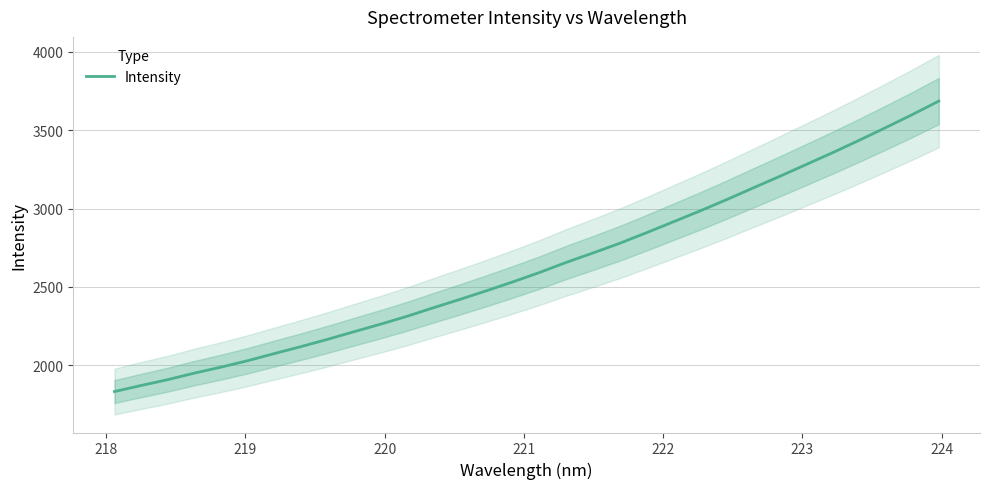

What is the highest value of the Intensity series?

3686.1